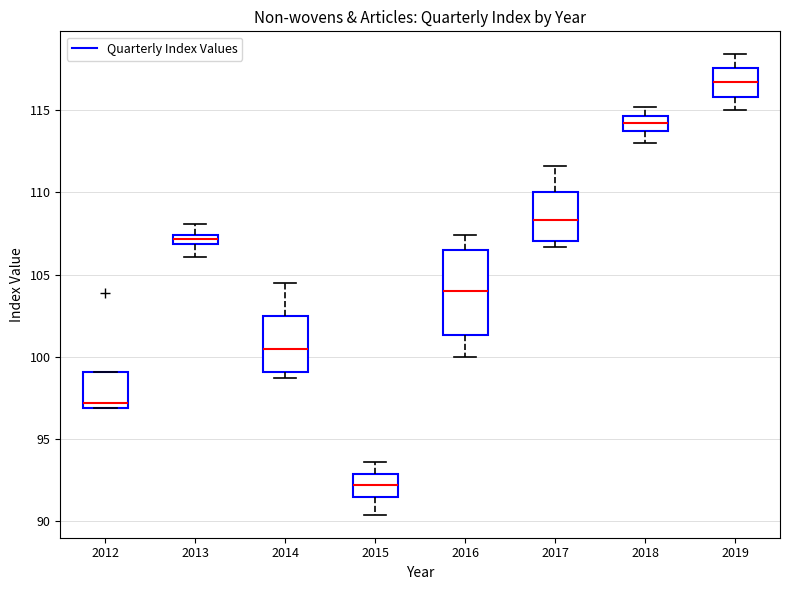

Which box has the lowest median line?

2015